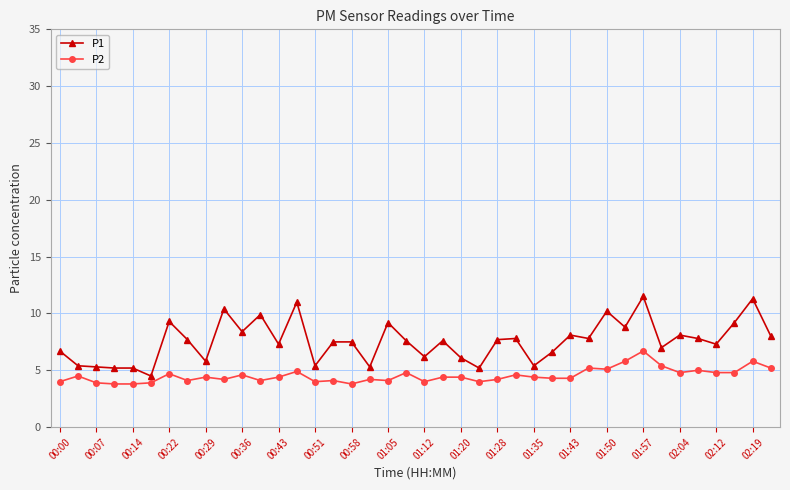

Does the chart have visible grid lines?

Yes